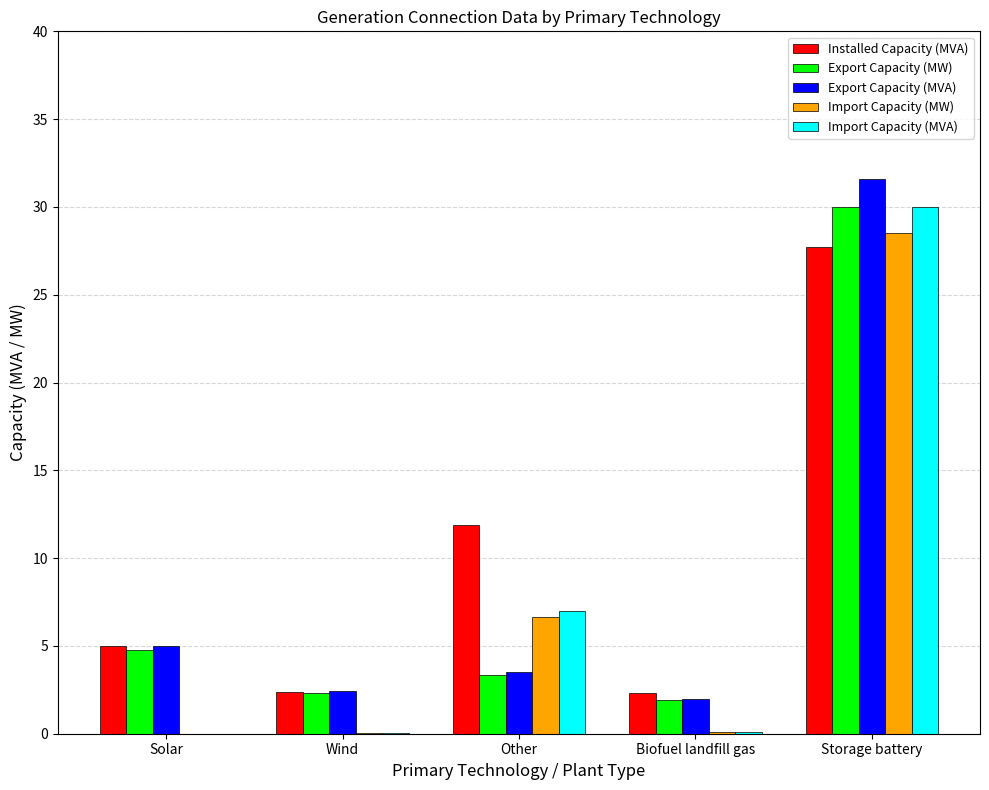

True or false: Export Capacity (MVA) has a value of 1.7 at Solar.

False